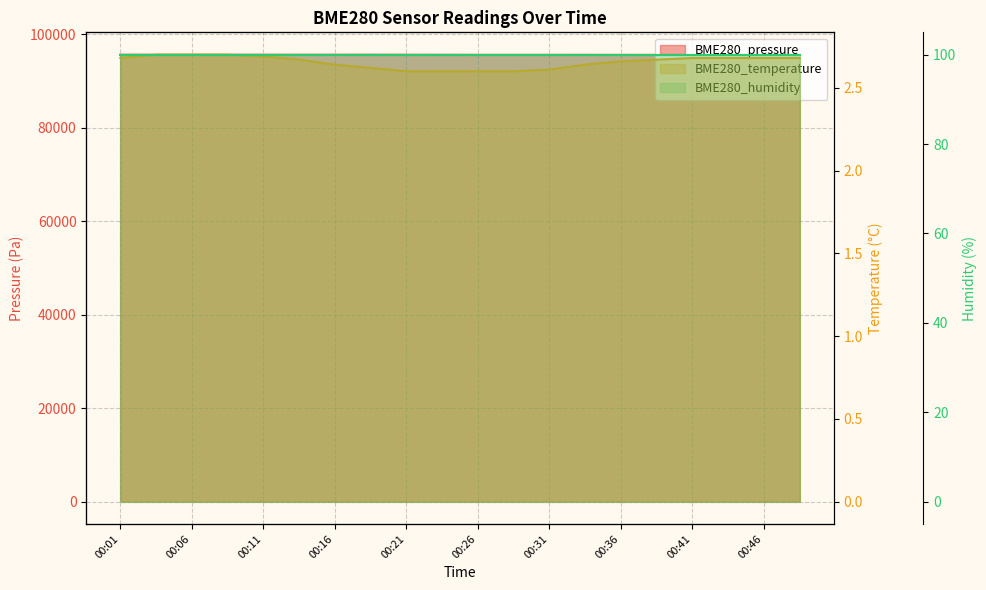

What is the value of the BME280_temperature point at the 5th from the left?

2.7